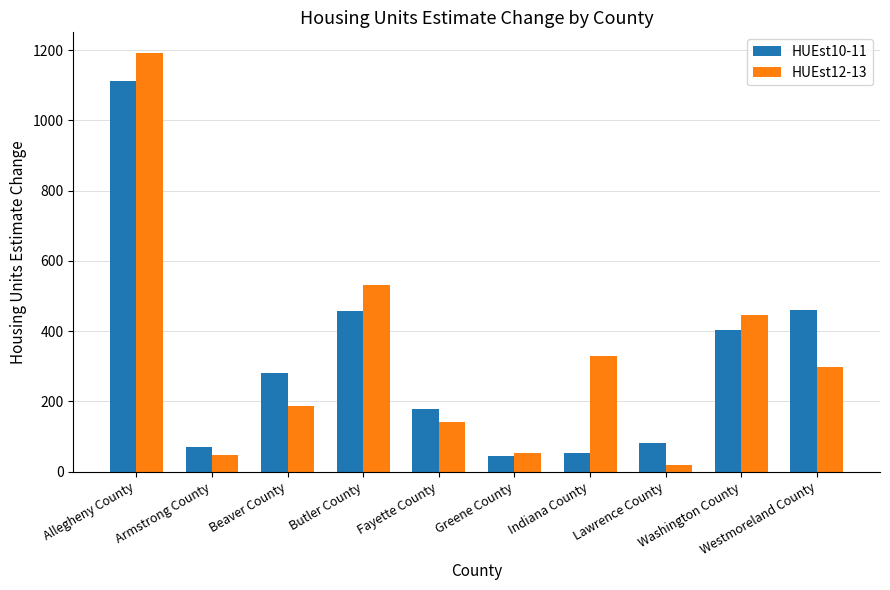

Which series changed the most between Armstrong County and Fayette County?

HUEst10-11